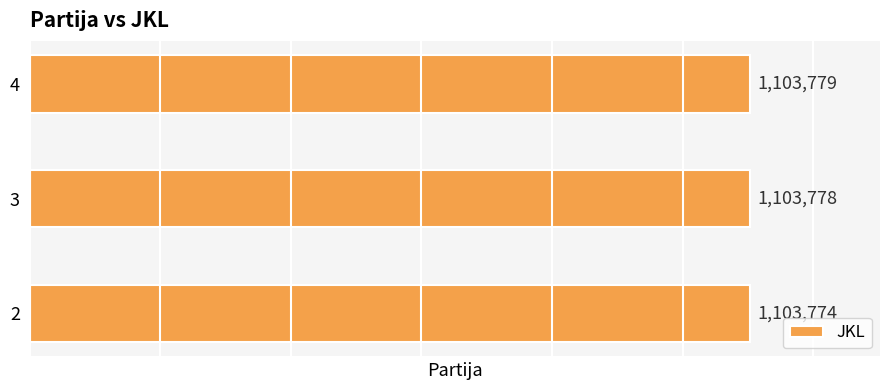

What is the ratio of the value at 2 to the value at 3?

1.0